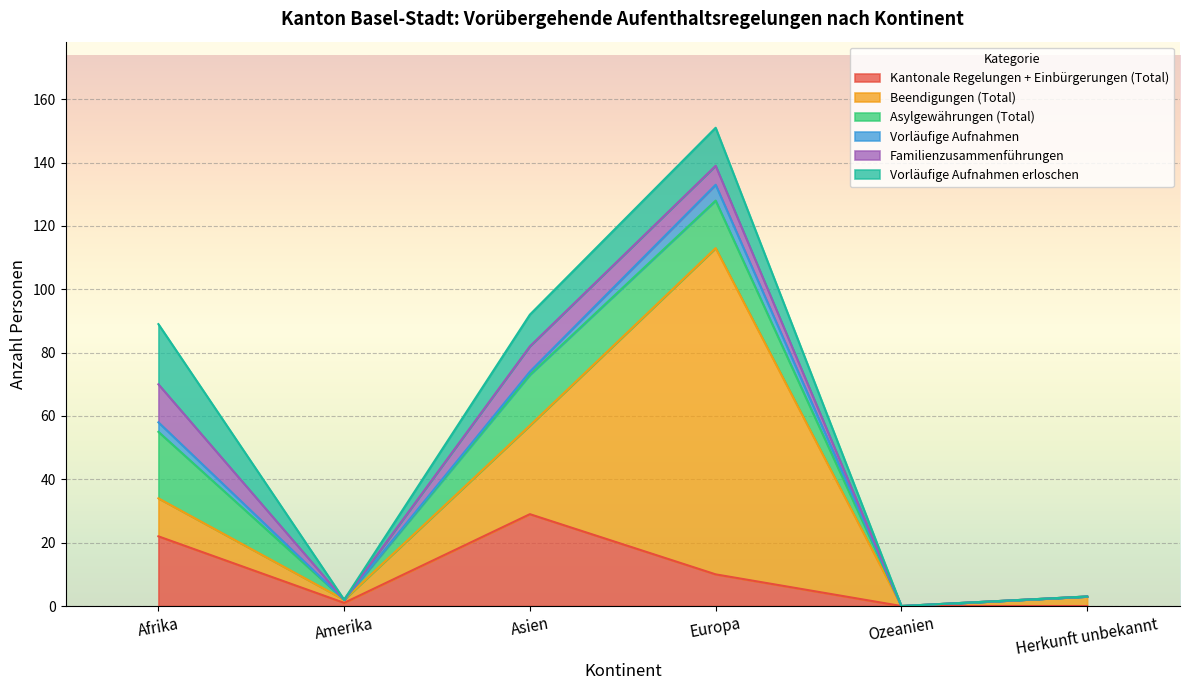

How many lines are shown in the chart?

6